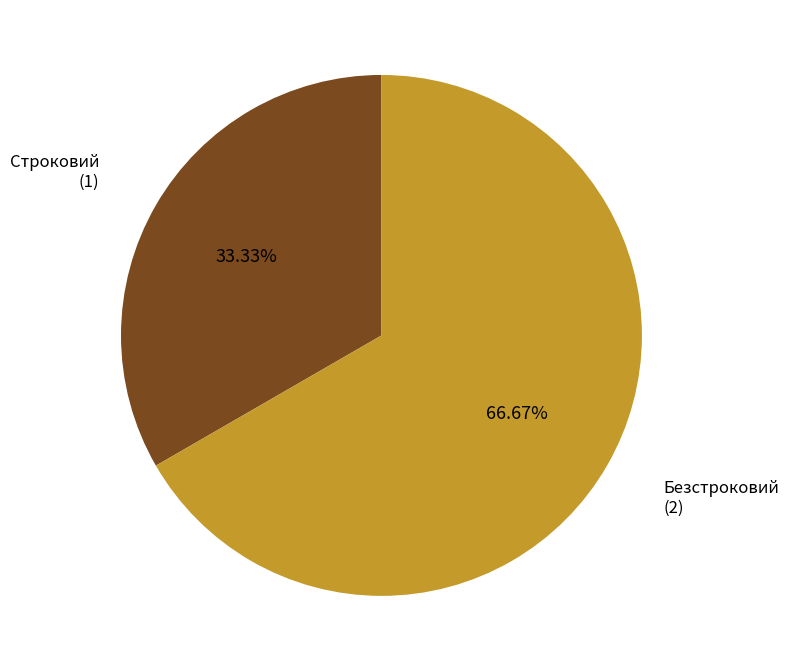

The Безстроковий slice represents 67% of the pie. True or false?

True